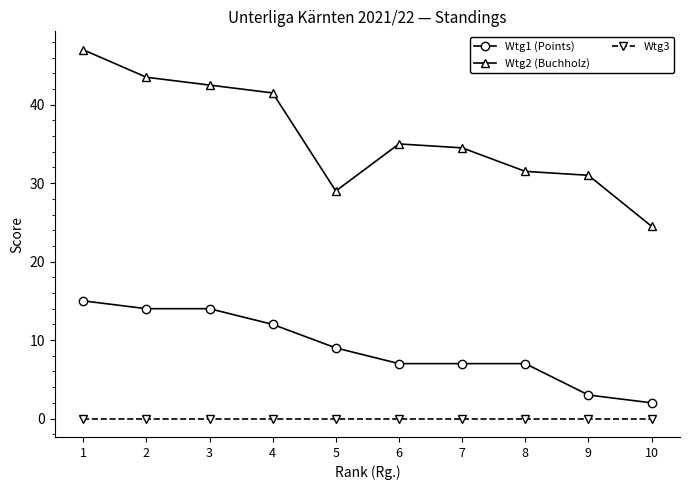

Where is the first local maximum for Wtg2 (Buchholz)?

6